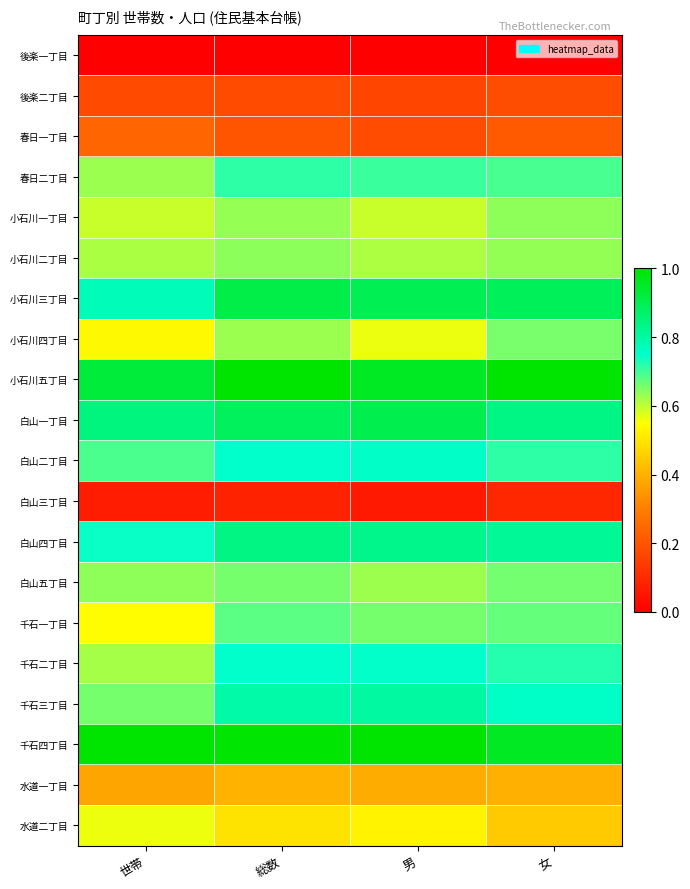

Which has a higher value, 男 or 女?

男